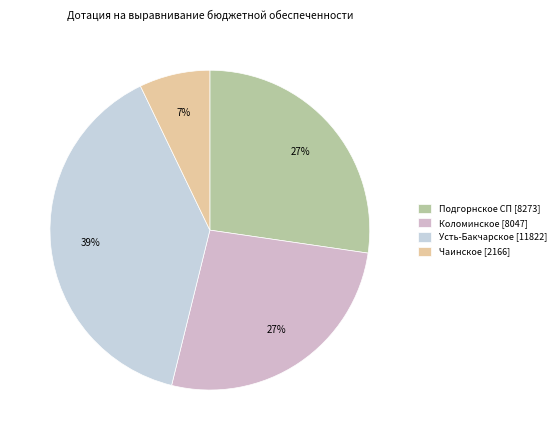

To the nearest percent, what portion does Усть-Бакчарское represent?

39%